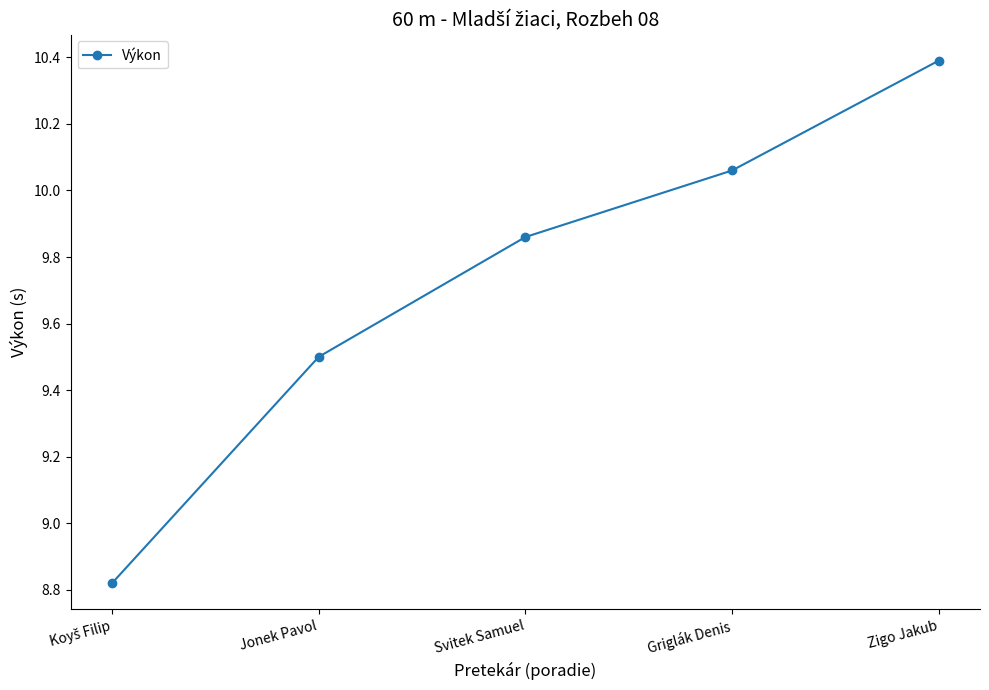

Which label corresponds to the largest value in the chart?

Zigo Jakub